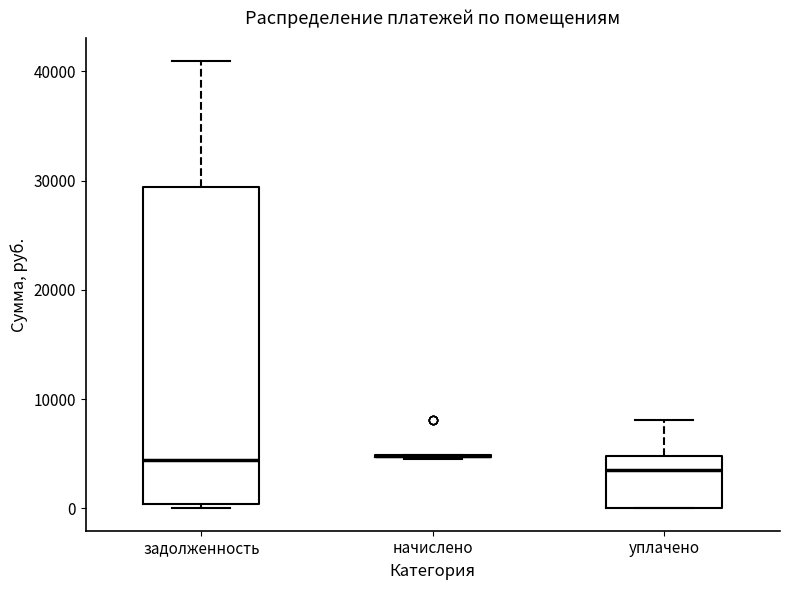

Reading left to right, read every box against the y-axis: the position of its median line, the range the box covers, and the ends of its whiskers. The values are not printed on the chart, so give them approximately, as read against the axis.

задолженность: median 4000, box 0 to 29000, whiskers 0 (just below the box's lower edge) to 41000
начислено: box collapsed to a line at 5000, whiskers 5000 to 5000
уплачено: median 4000, box 0 to 5000, whiskers 0 to 8000